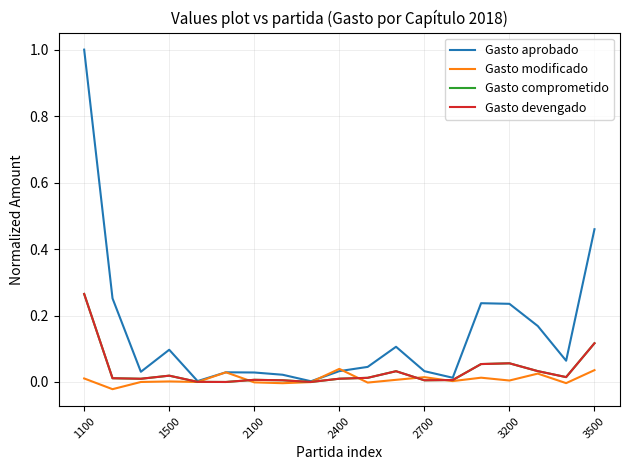

Is this an area chart (filled region under the line)?

No